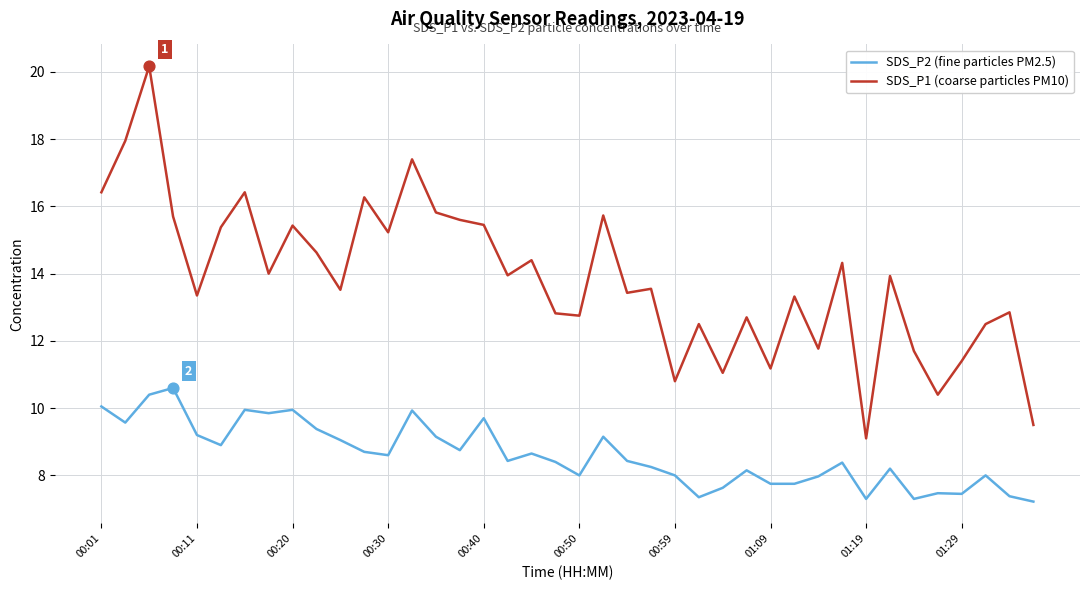

Which series has the largest total across all categories?

SDS_P1 (coarse particles PM10)